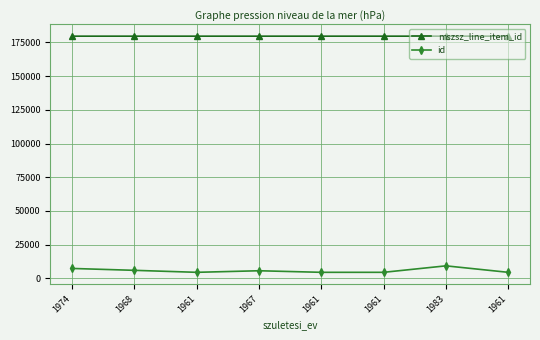

How many values in the mszsz_line_item_id series are below 179656?

4